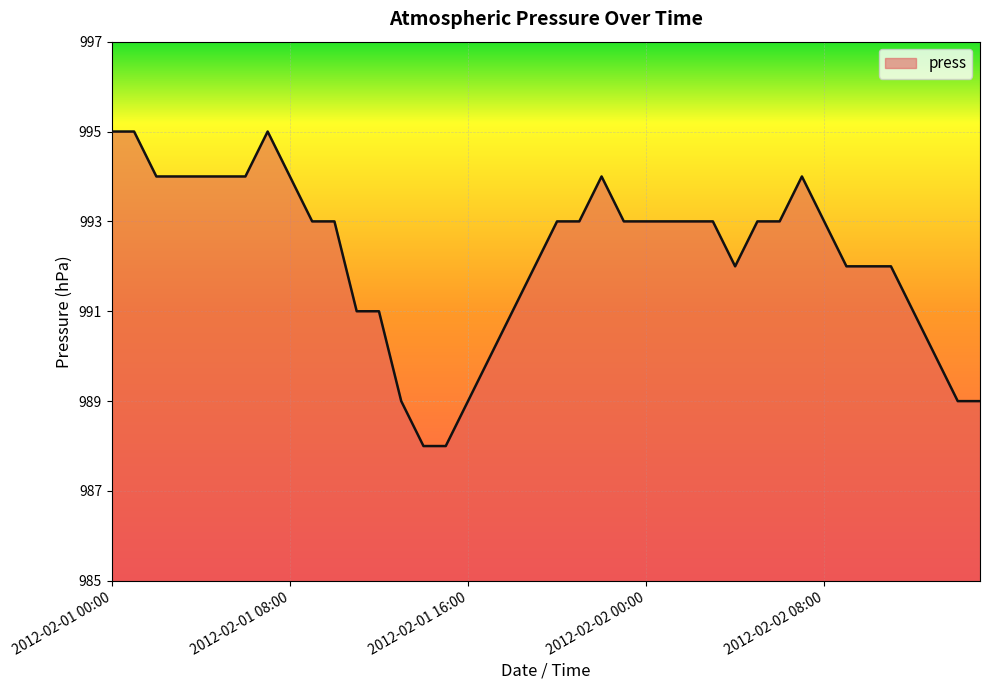

What is the difference between the maximum and minimum values?

7